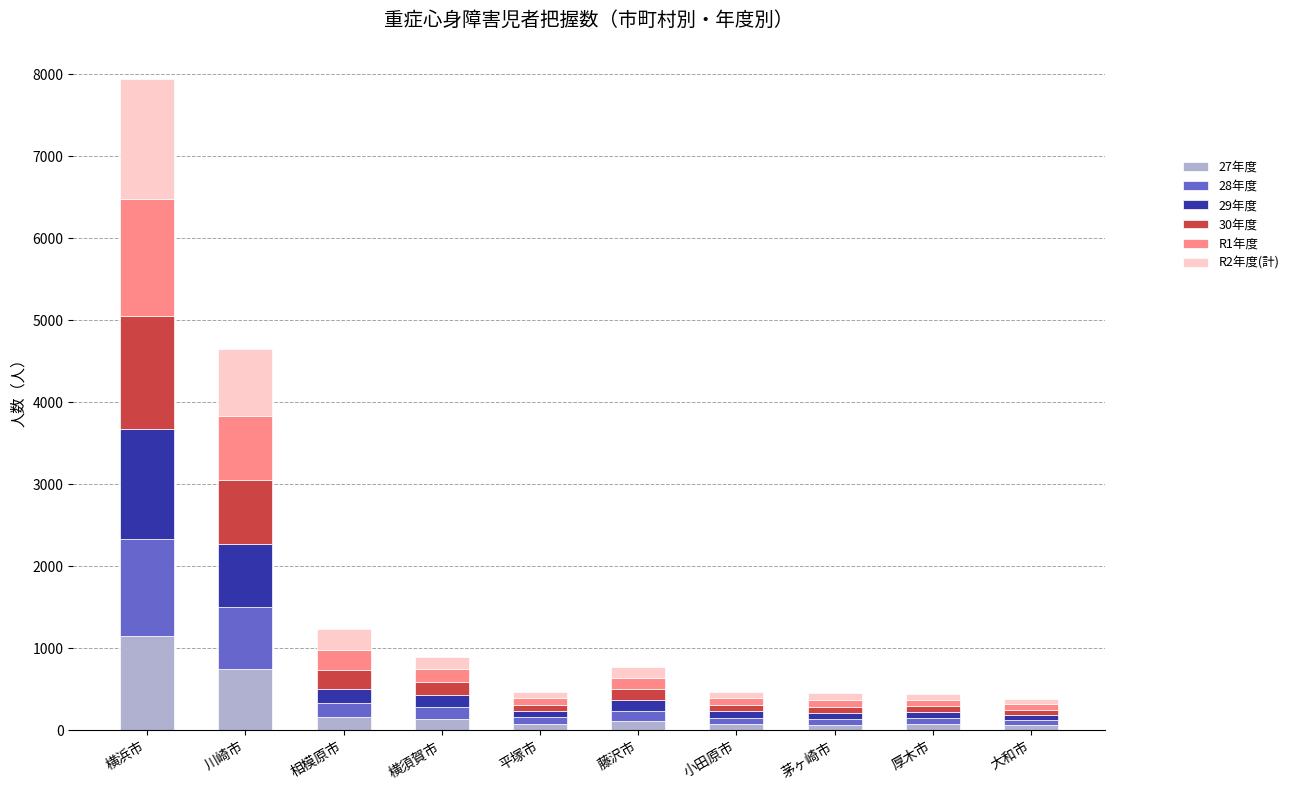

At which category is the sum across all series the highest?

横浜市